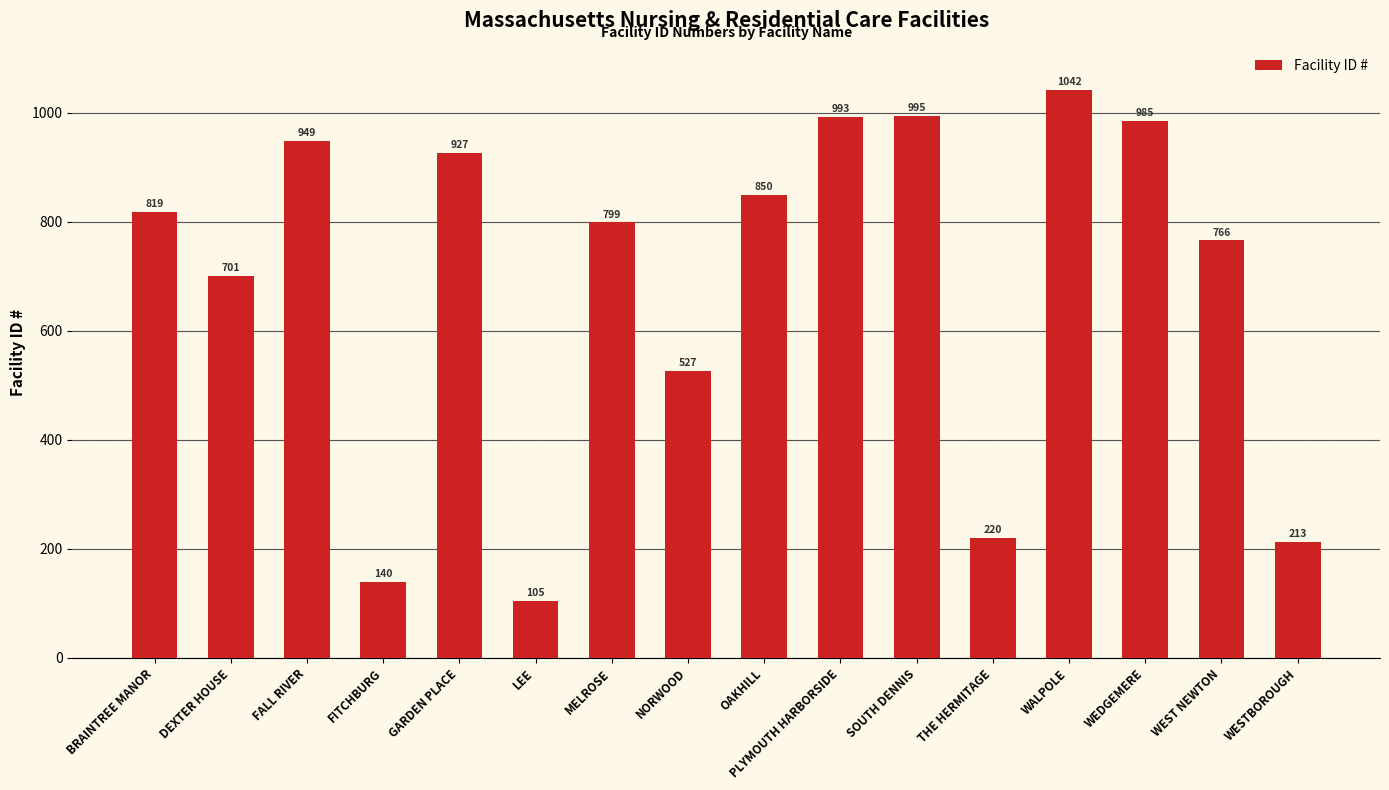

What is the greatest value displayed?

1042